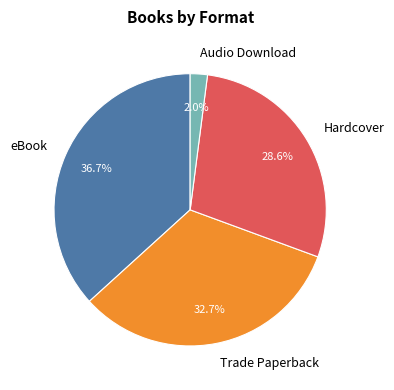

What percentage is the eBook slice, to the nearest percent?

37%